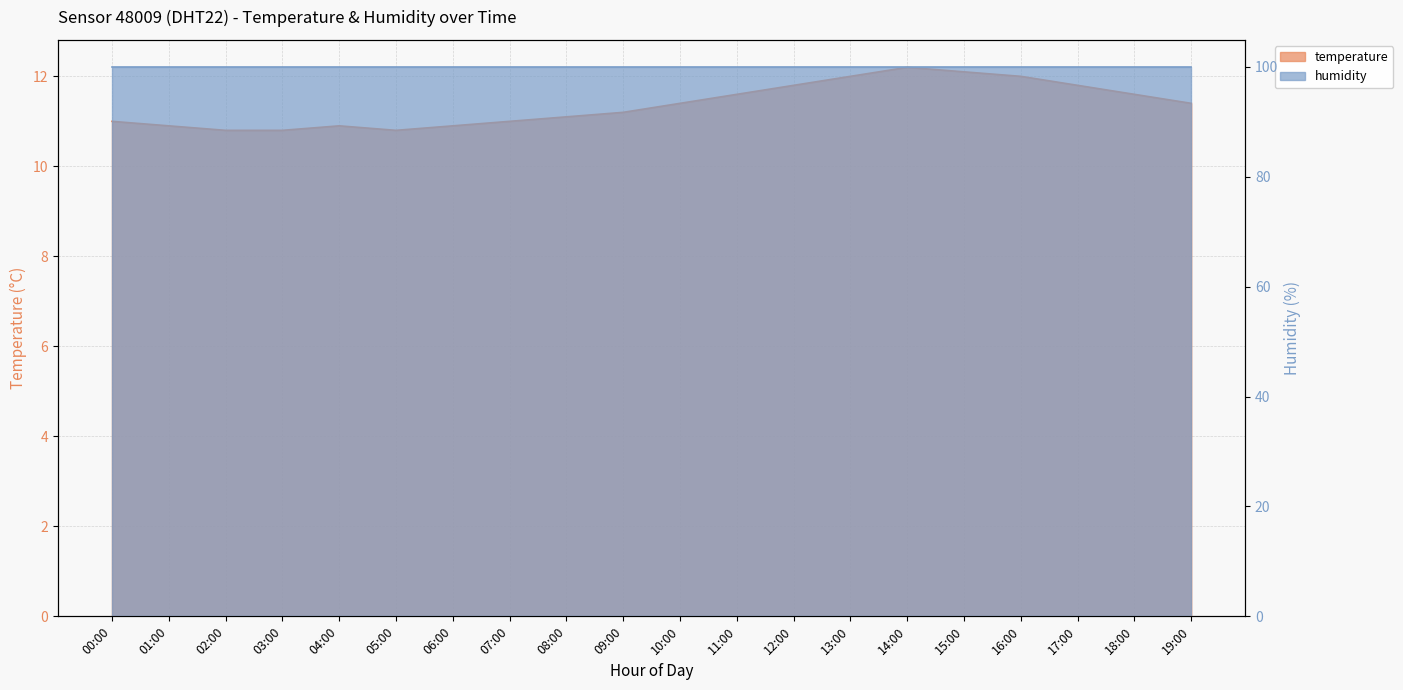

How many data points are less than 11?

6